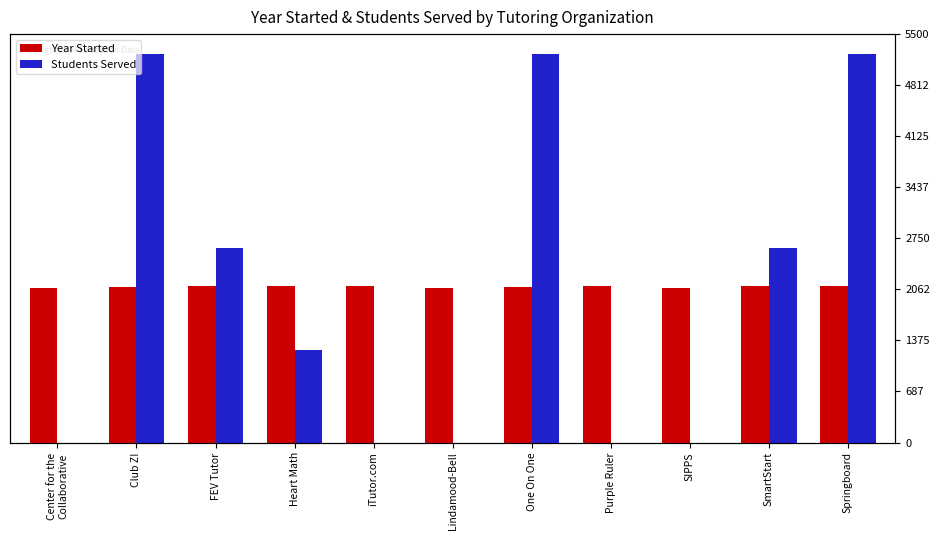

What position from the right is Lindamood-Bell?

6